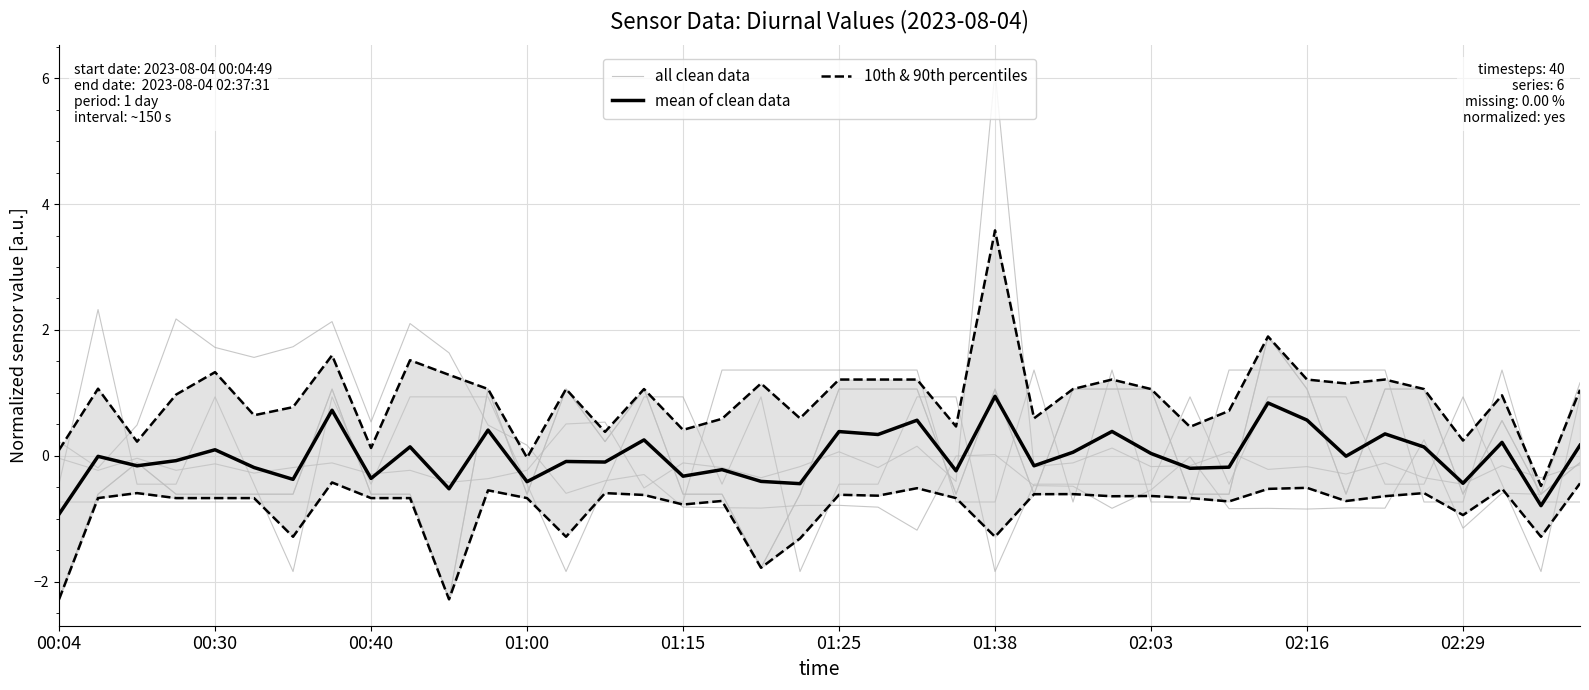

What are all the series names shown in the legend?

all clean data, mean of clean data, 10th & 90th percentiles